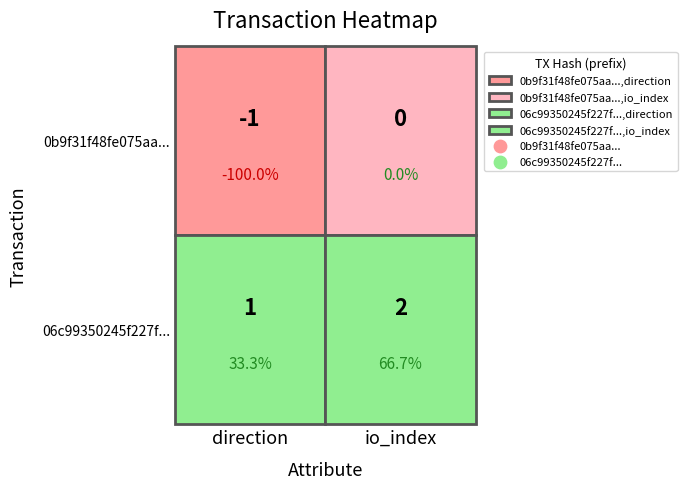

Which series changed the most between 0 and 1?

0b9f31f48fe075aafd7544224fbf190b646ec29